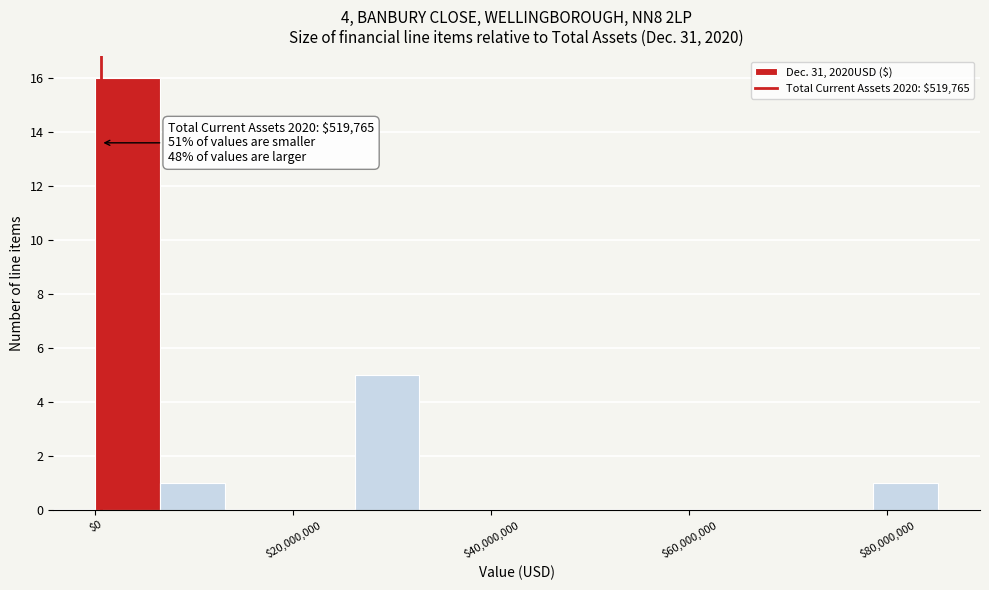

Around what value on the x-axis is the tallest bar? Give the approximate position of its centre, as read against the axis.

4000000